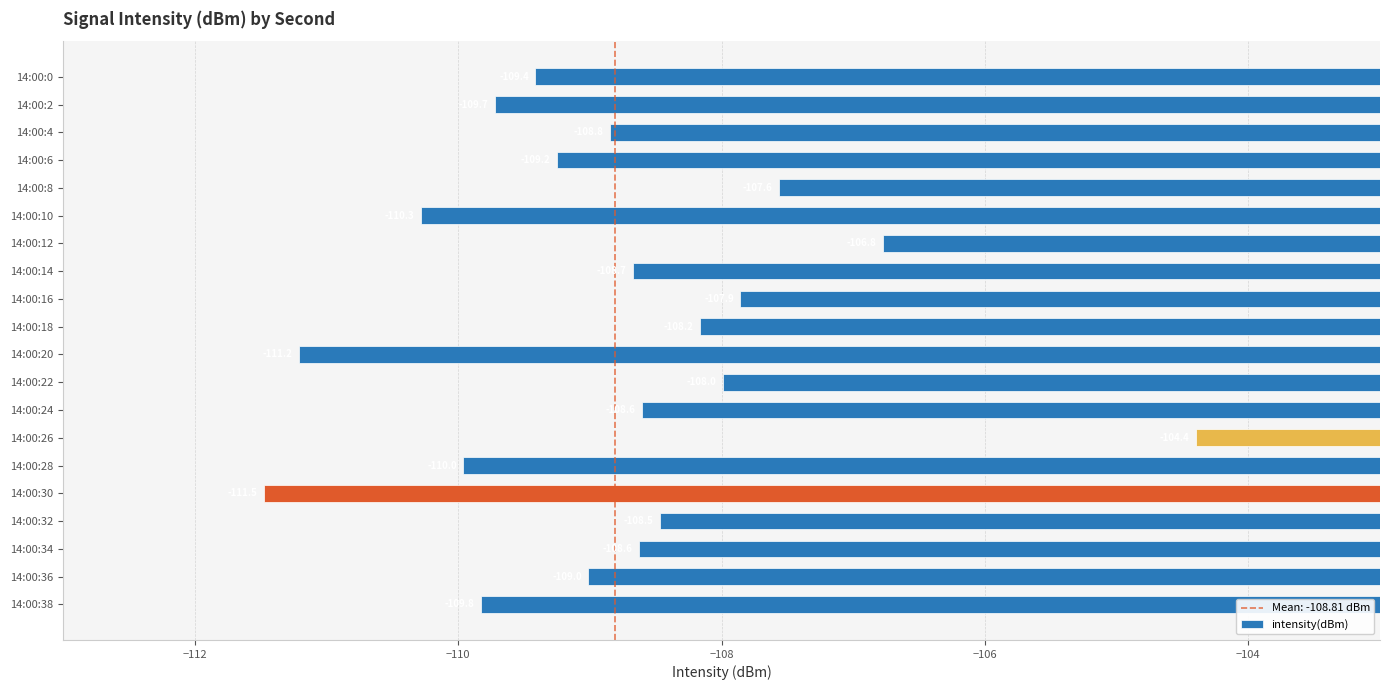

Reading top to bottom, extract all data points from this chart.

14:00:0=-109.4	14:00:2=-109.7	14:00:4=-108.8	14:00:6=-109.2	14:00:8=-107.6	14:00:10=-110.3	14:00:12=-106.8	14:00:14=-108.7	14:00:16=-107.9	14:00:18=-108.2	14:00:20=-111.2	14:00:22=-108.0	14:00:24=-108.6	14:00:26=-104.4	14:00:28=-110.0	14:00:30=-111.5	14:00:32=-108.5	14:00:34=-108.6	14:00:36=-109.0	14:00:38=-109.8